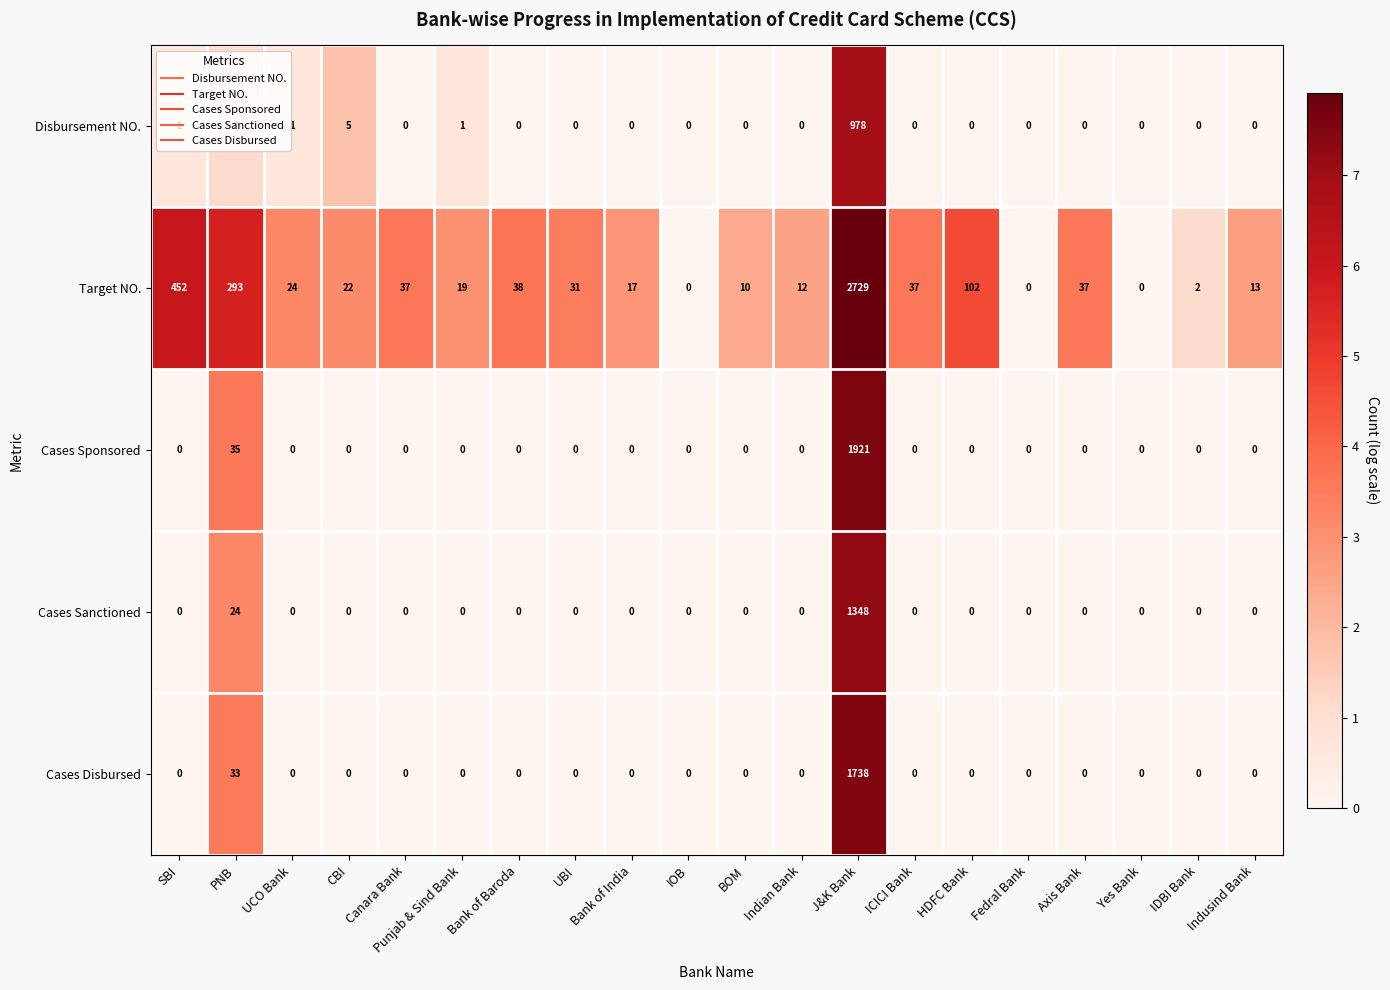

At how many categories does at least one series exceed 1?

17